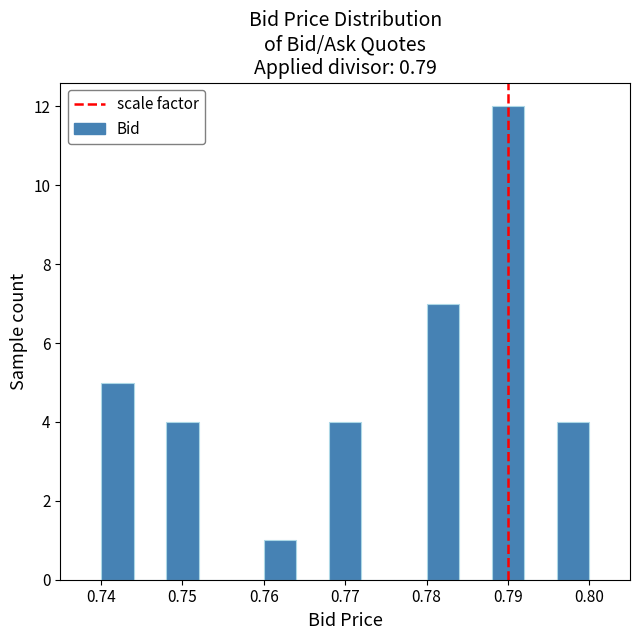

Reading left to right, list every bar in this chart as the range it spans on the x-axis followed by its height. The values are not printed on the chart, so give them approximately, as read against the axis.

0.740 to 0.744: 5
0.744 to 0.748: 0
0.748 to 0.752: 4
0.752 to 0.756: 0
0.756 to 0.760: 0
0.760 to 0.764: 1
0.764 to 0.768: 0
0.768 to 0.772: 4
0.772 to 0.776: 0
0.776 to 0.780: 0
0.780 to 0.784: 7
0.784 to 0.788: 0
0.788 to 0.792: 12
0.792 to 0.796: 0
0.796 to 0.800: 4